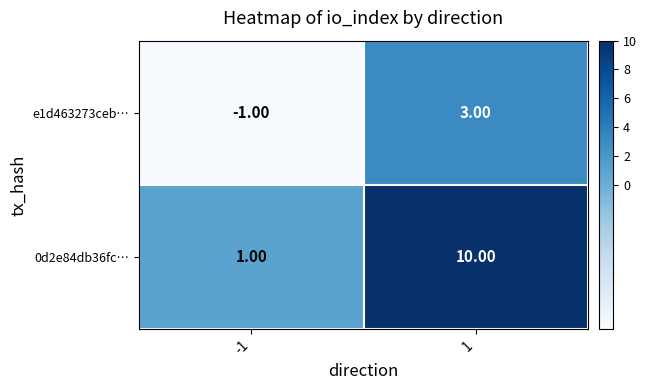

Which series changed the most between -1 and 1?

0d2e84db36fc…